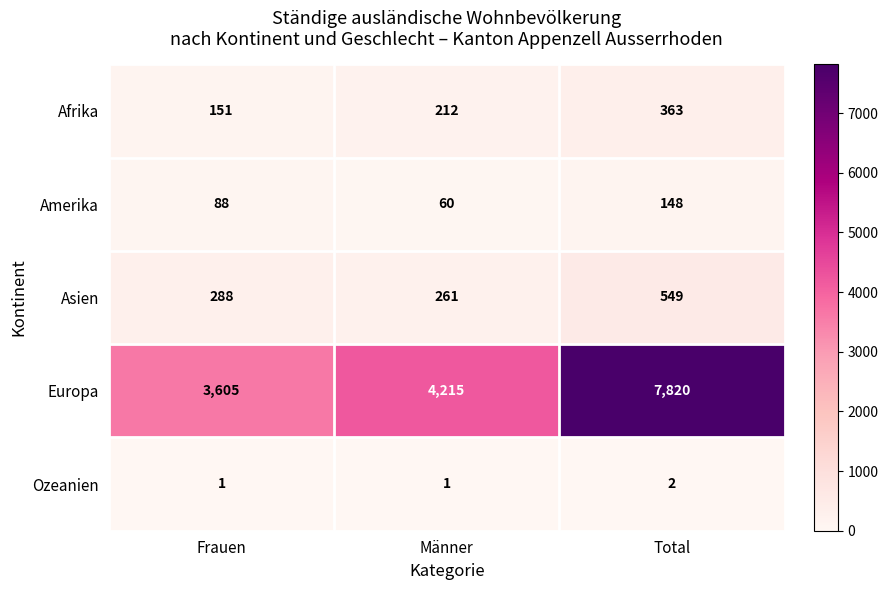

Reading right to left, what are all the values shown in this chart?

Afrika: 363	212	151
Amerika: 148	60	88
Asien: 549	261	288
Europa: 7820	4215	3605
Ozeanien: 2	1	1